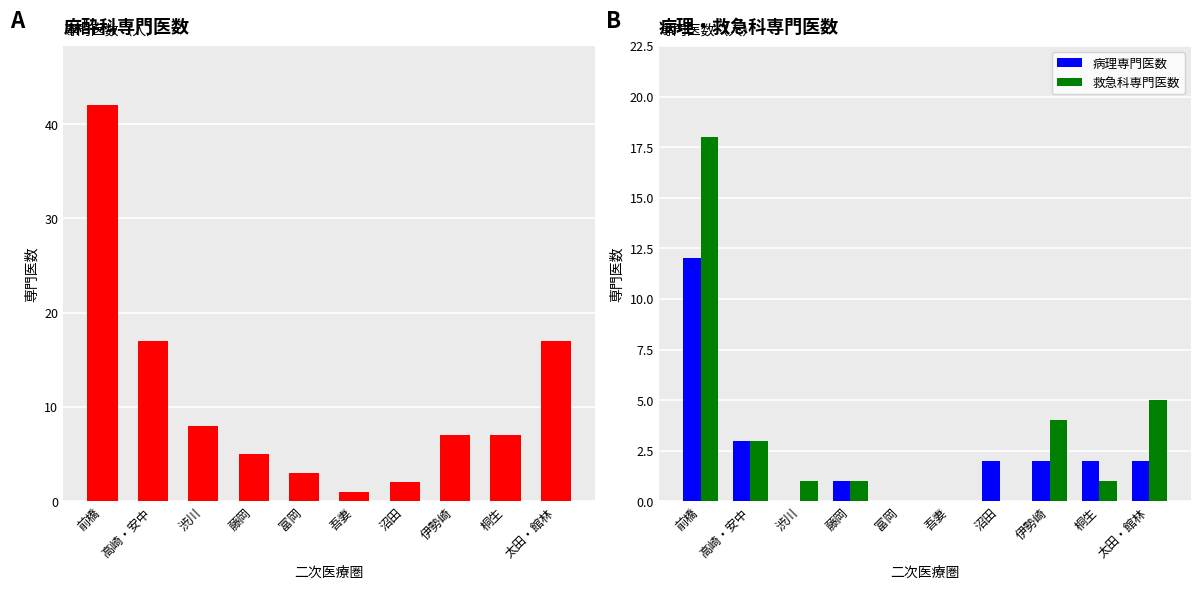

Is the value of 病理専門医数 at 藤岡 greater than the value of 救急科専門医数 at 藤岡?

No